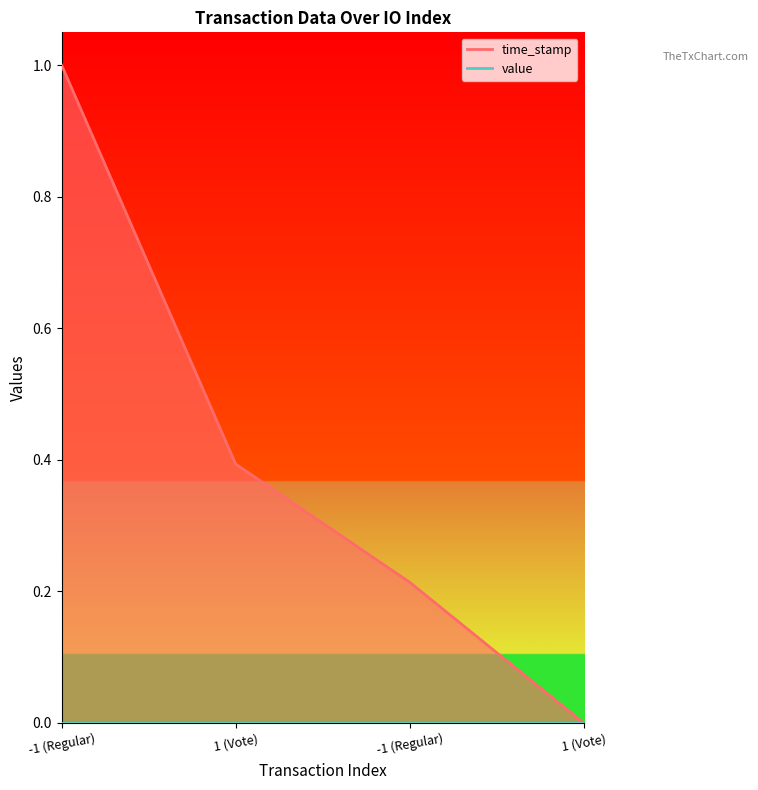

Which label corresponds to the largest value in the chart?

-1 (Regular)